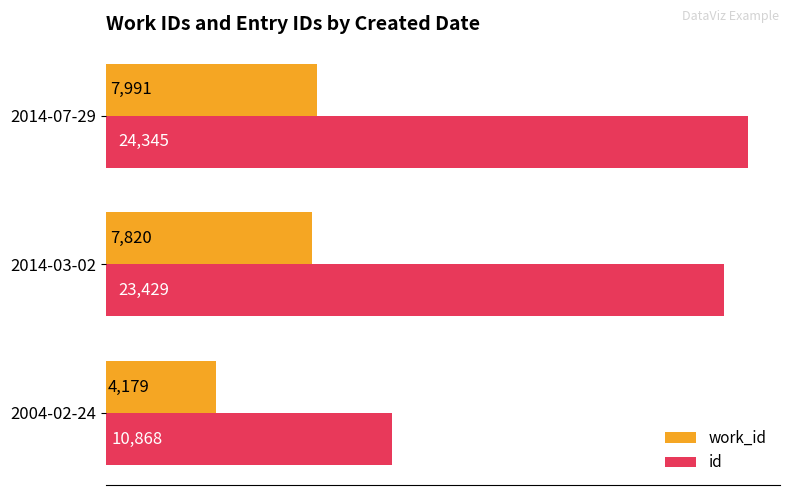

True or false: work_id has a value of 13151 at 2014-03-02.

False